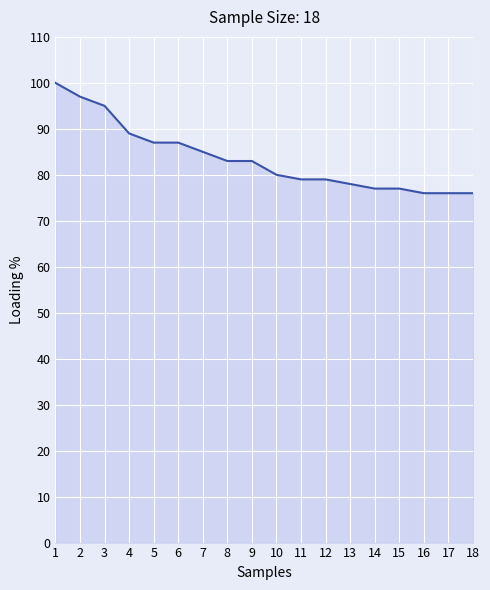

What is the sum of the values at 7 and 12?

164